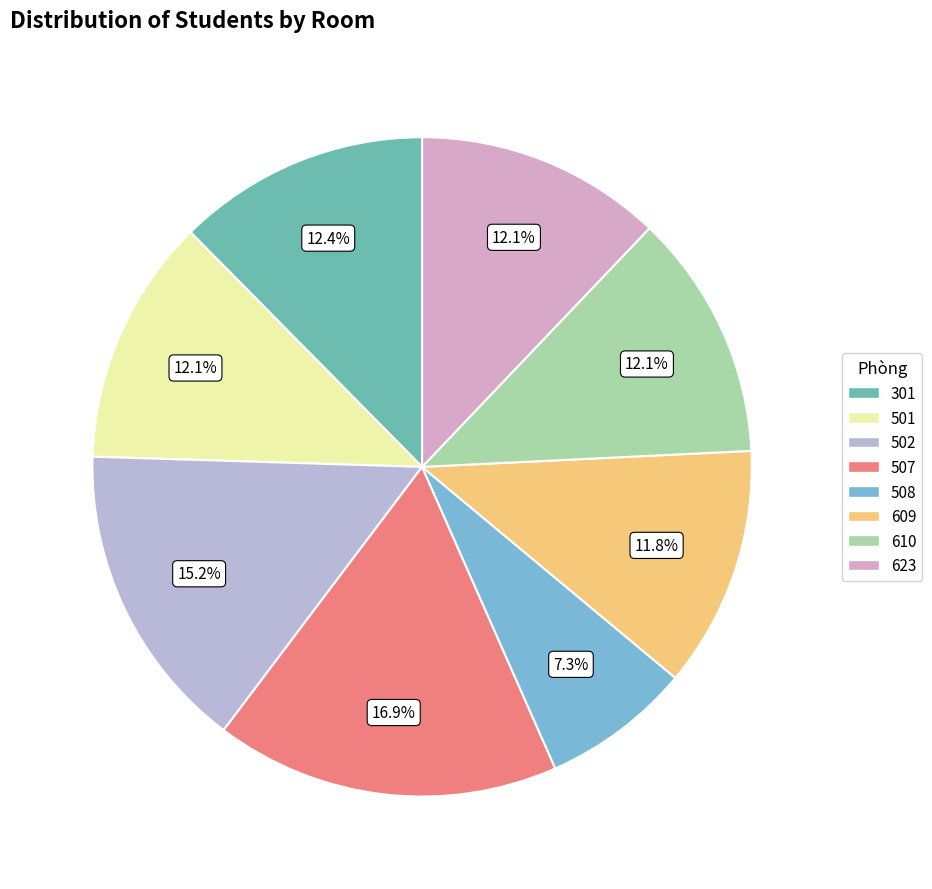

True or false: 501 accounts for 12% of the total.

True